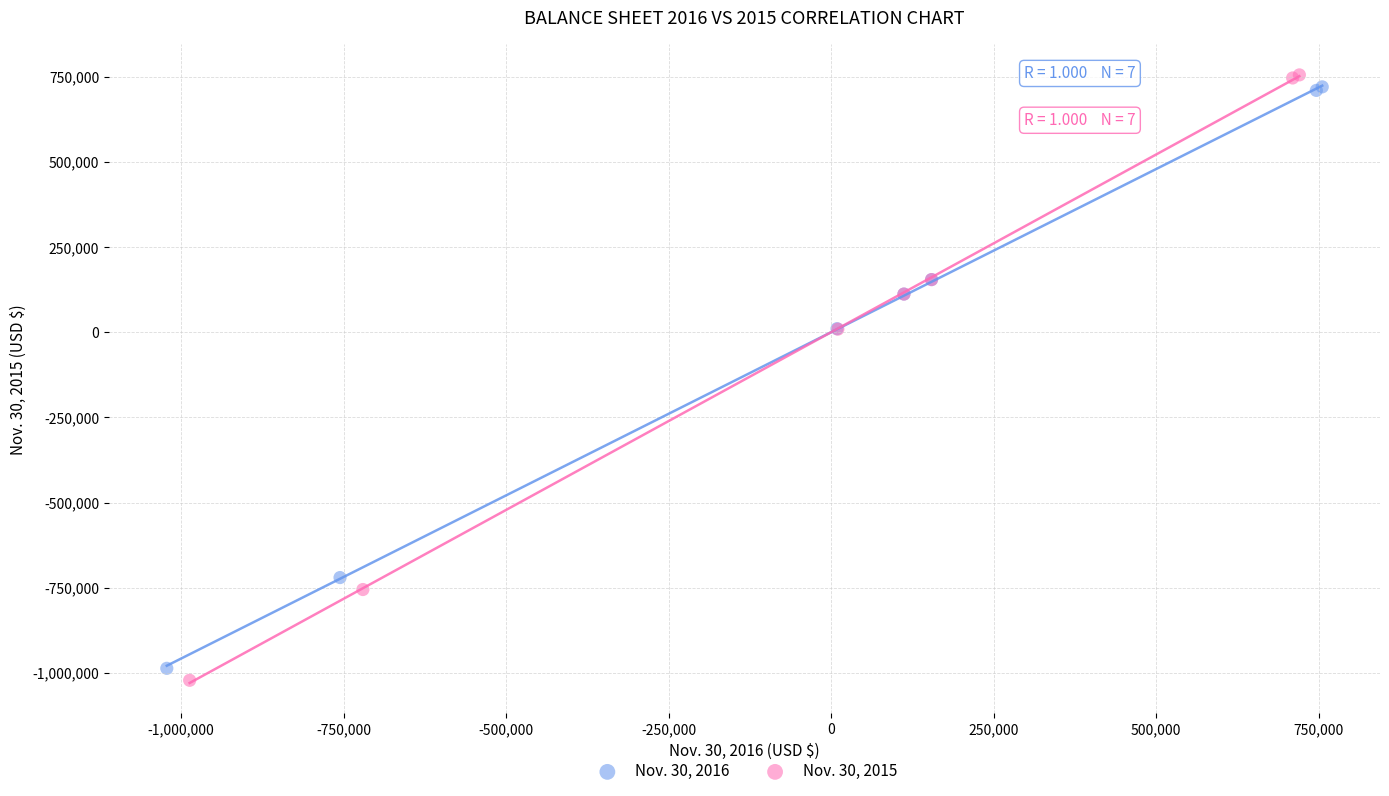

Which series reaches the maximum Y coordinate?

Nov. 30, 2015